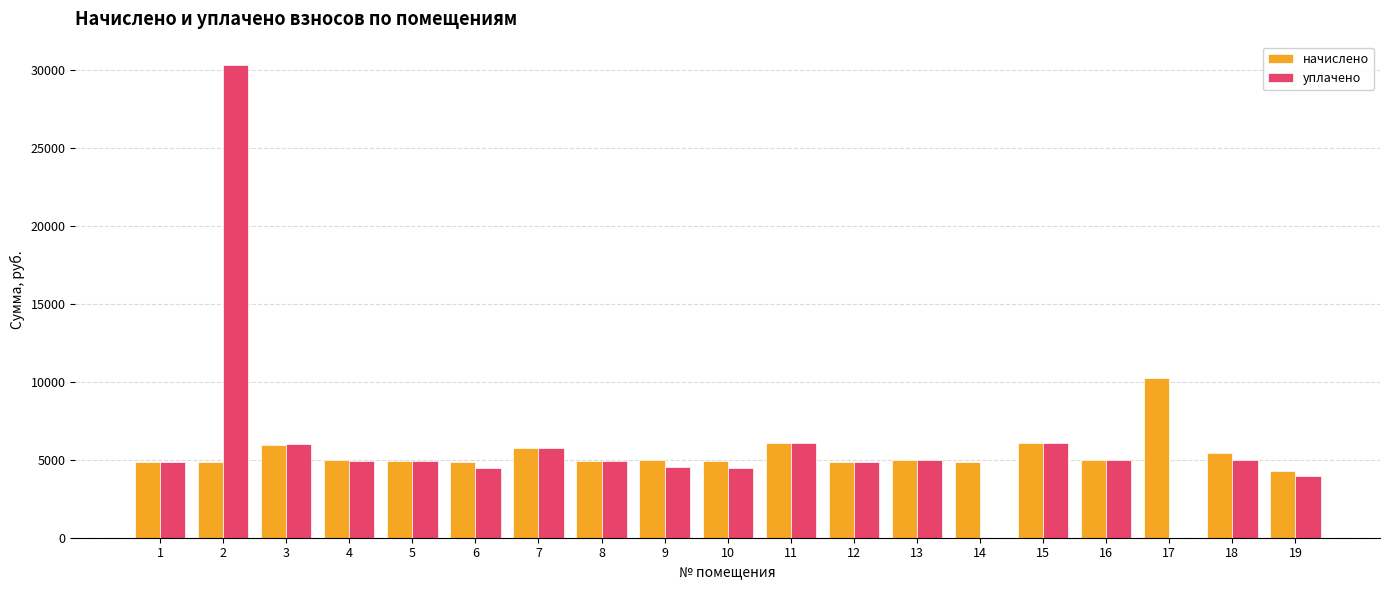

How many groups of bars are there?

19